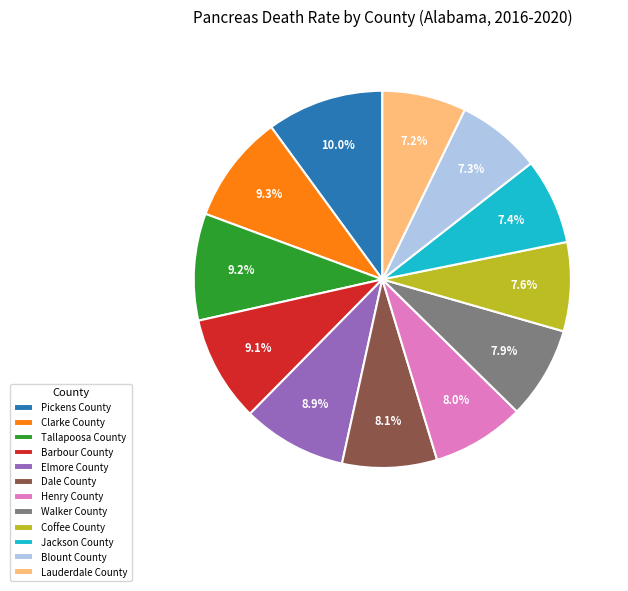

What percentage is NOT represented by Blount County?

92.7%